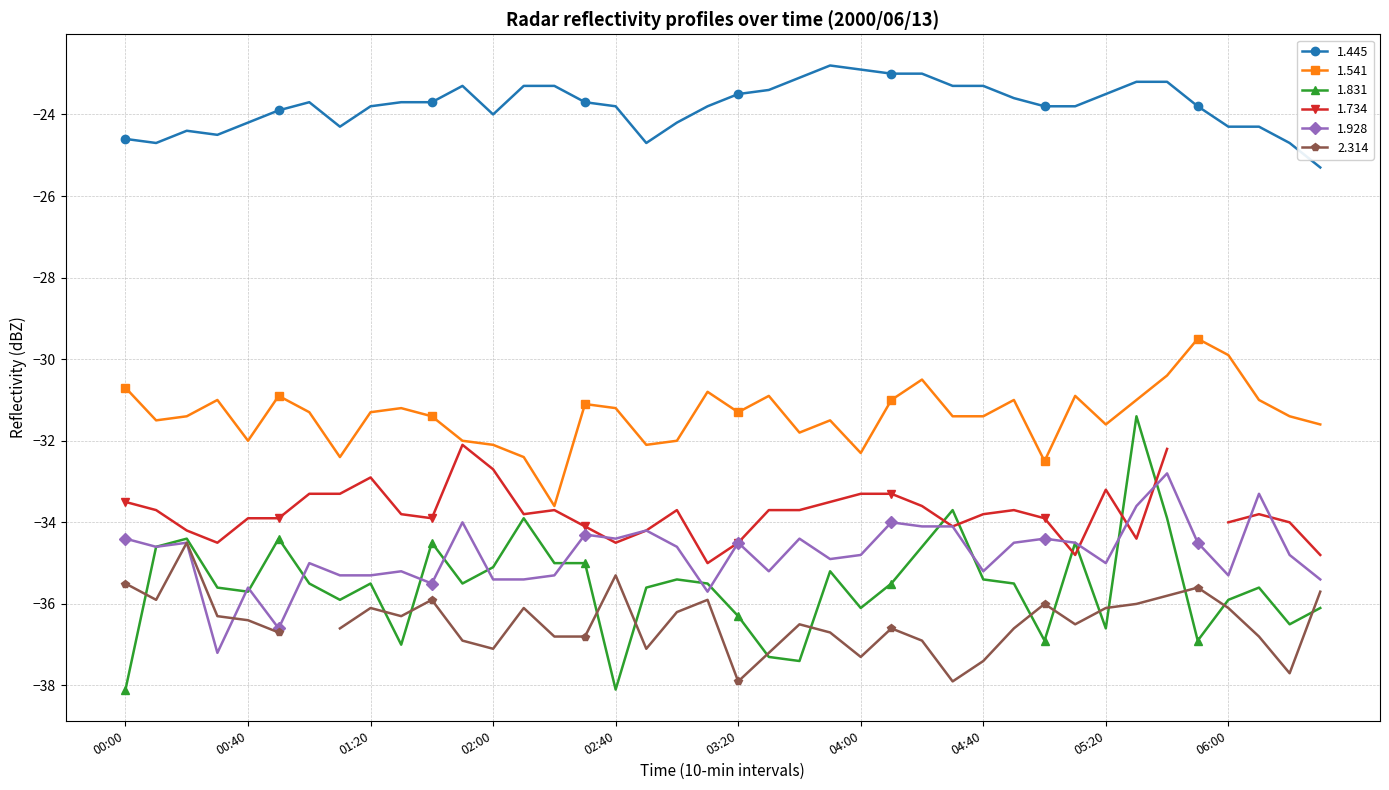

True or false: 1.445 and 1.831 cross at least once.

False